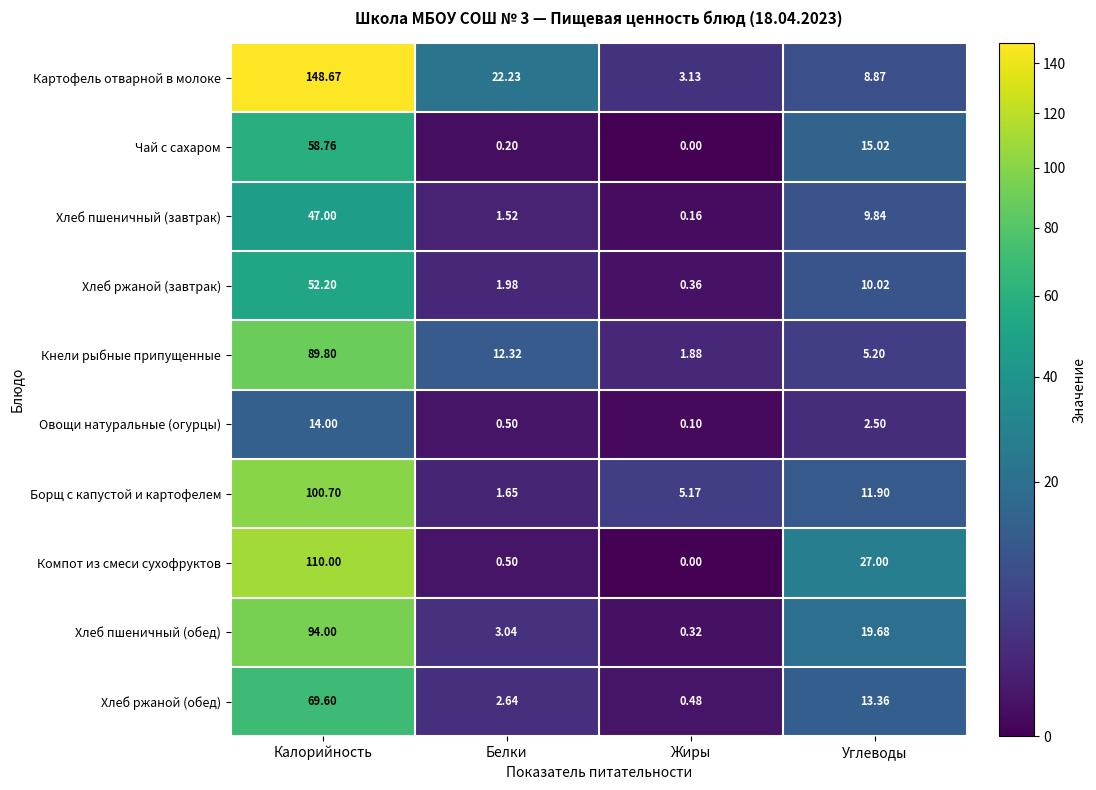

How many series are shown in this chart?

10